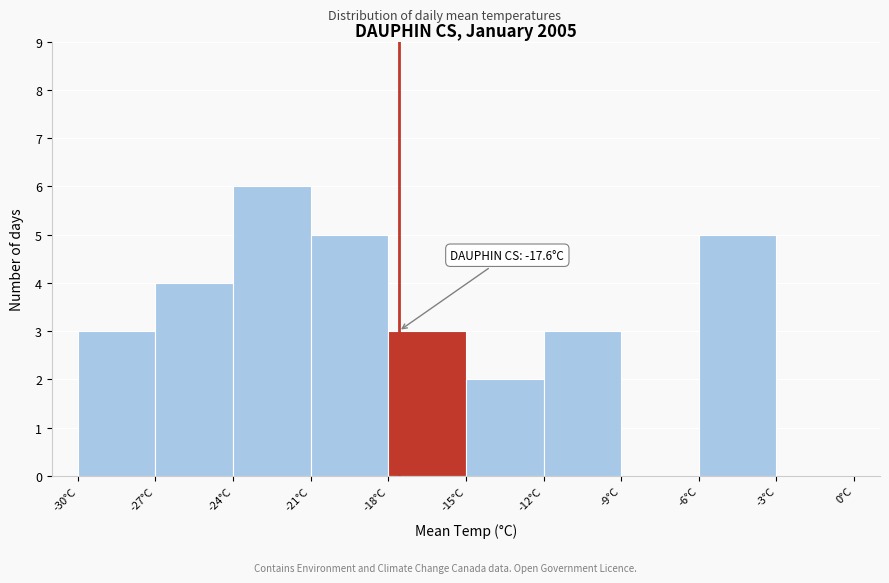

Which range on the x-axis has the tallest bar?

-24 to -21